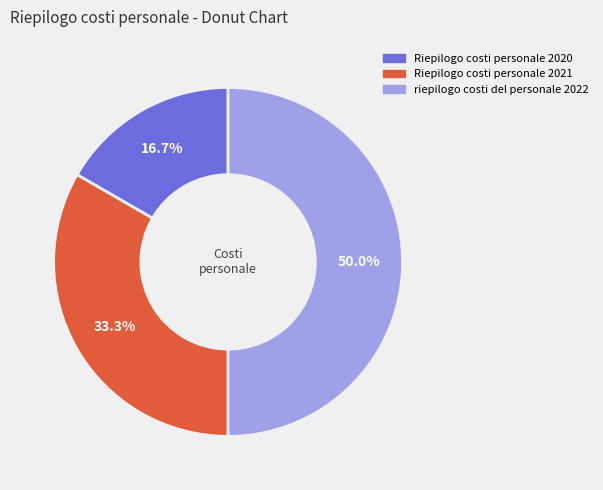

Which category has the smallest portion of the pie?

Riepilogo costi personale 2020